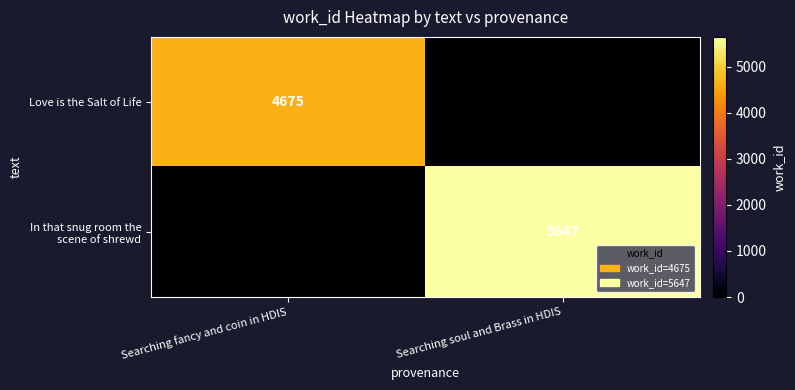

True or false: Love is the Salt of Life has a value of 4675 at Searching fancy and coin in HDIS.

True